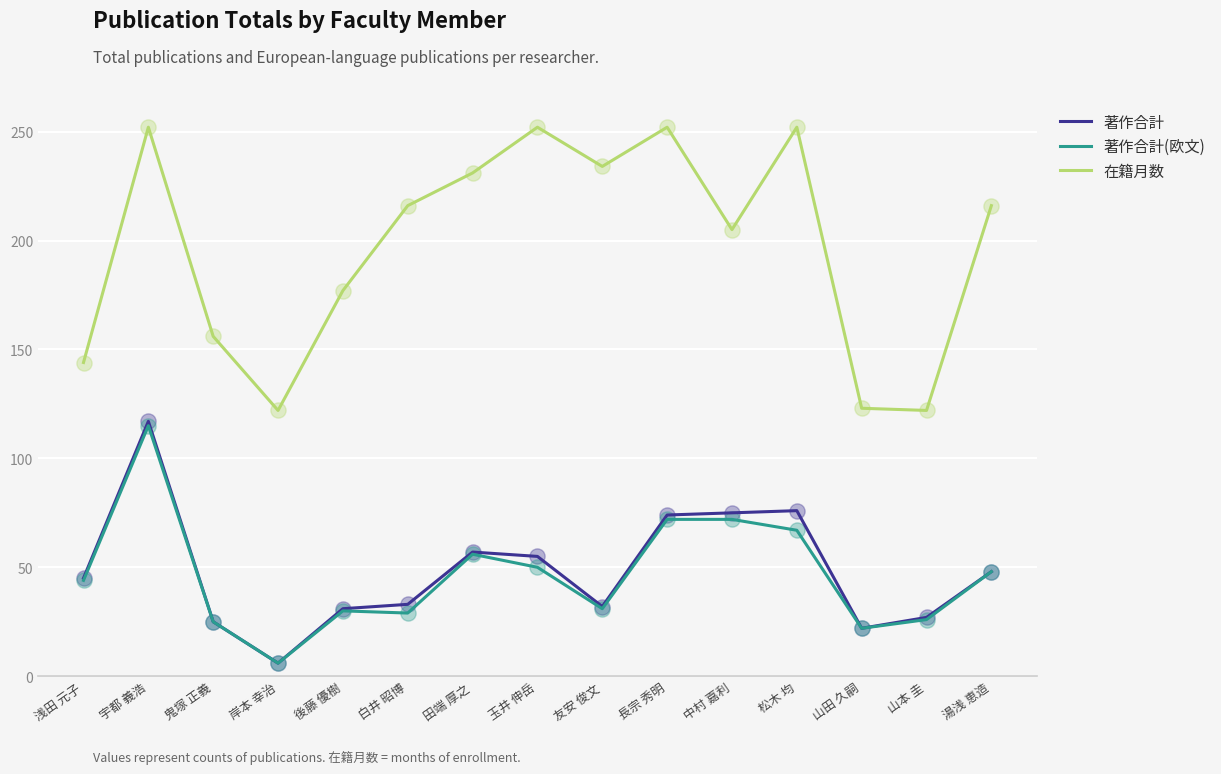

What are all the series names shown in the legend?

著作合計, 著作合計(欧文), 在籍月数